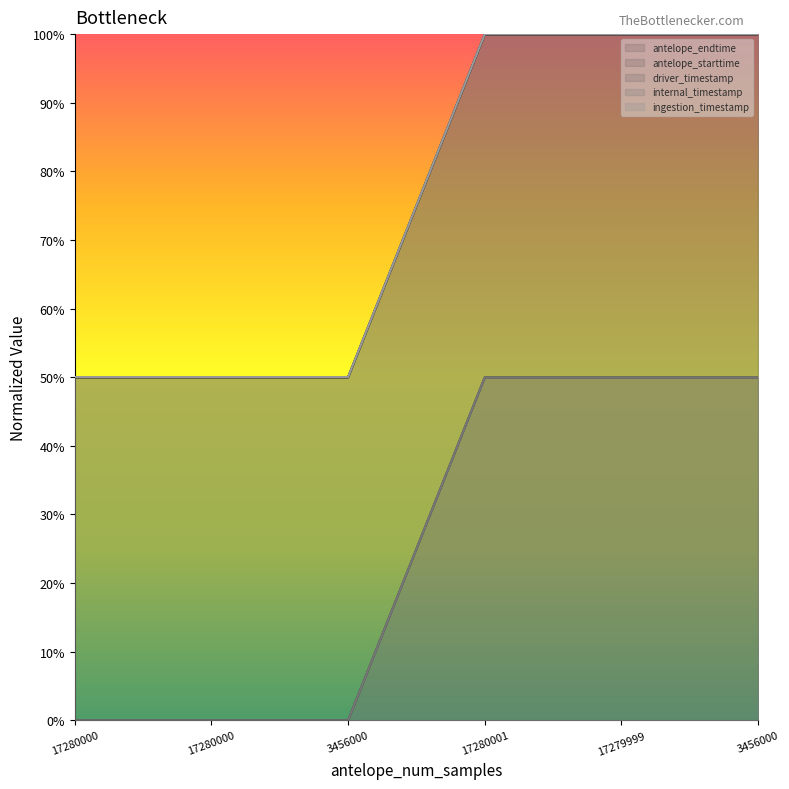

What is the value of the driver_timestamp point at the 3rd from the left?

0.5